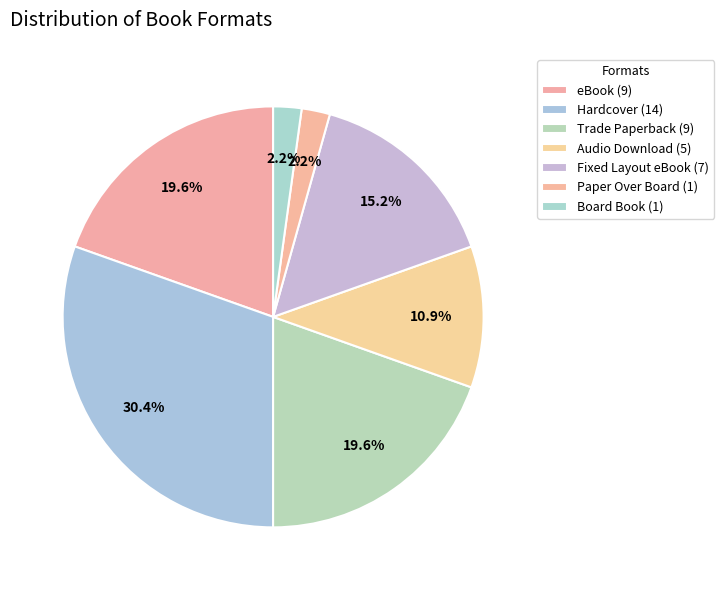

Combined, do Fixed Layout eBook and Trade Paperback account for over 50%?

No